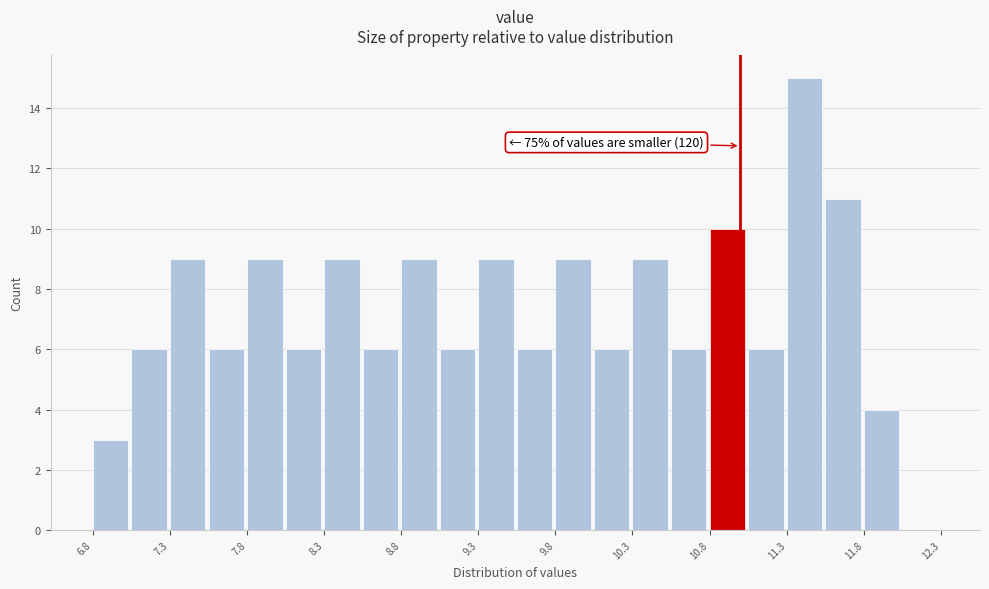

Over which range of the x-axis is the bar tallest?

11.30 to 11.55